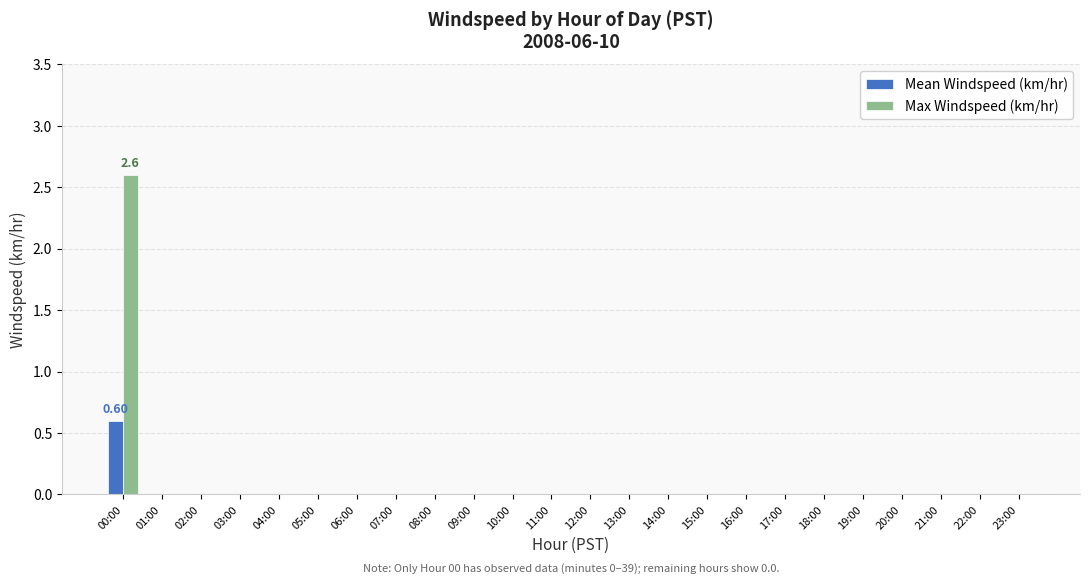

Which series has the largest range (max minus min)?

Max Windspeed (km/hr)